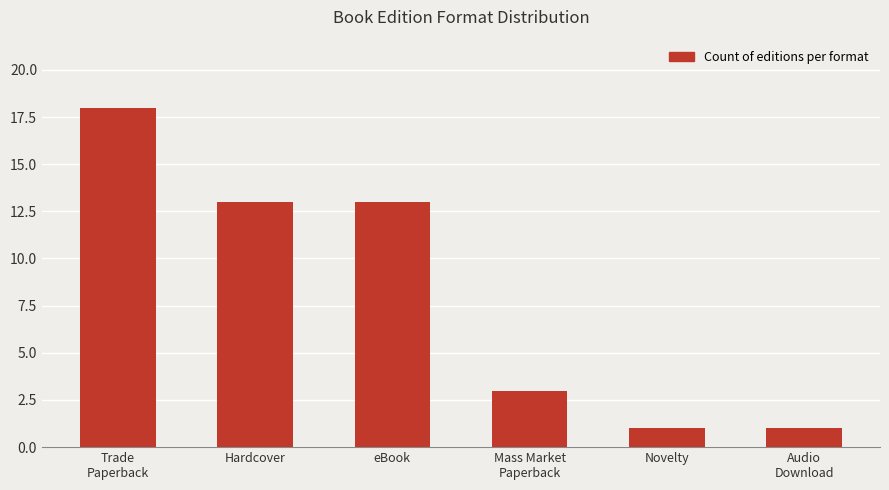

Is it true that the value at Audio
Download is 2?

False